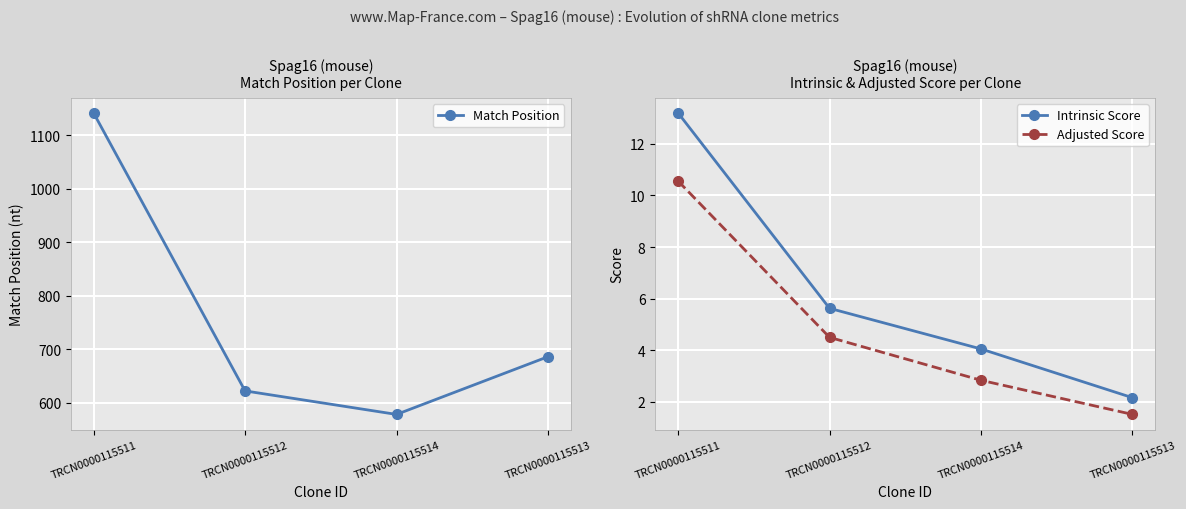

True or false: Intrinsic Score and Adjusted Score cross at least once.

False